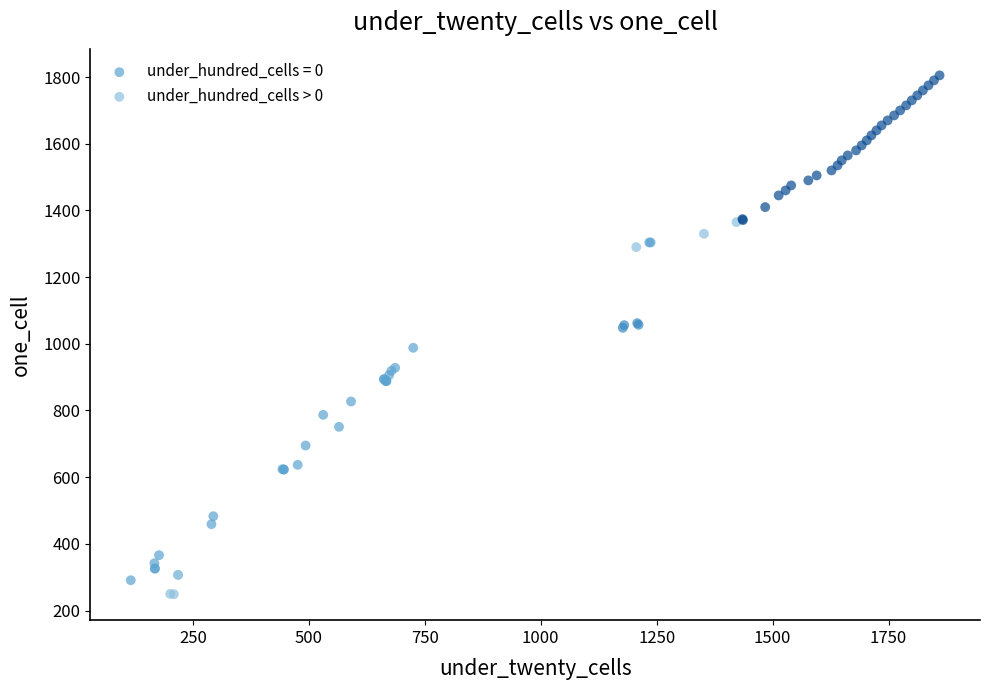

Which series has the largest Y range (max minus min)?

under_hundred_cells > 0